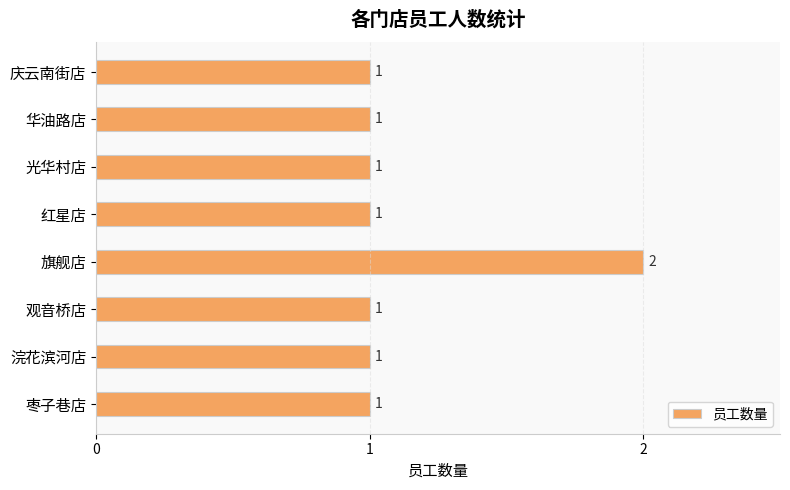

The value at 庆云南街店 is 2. True or false?

False